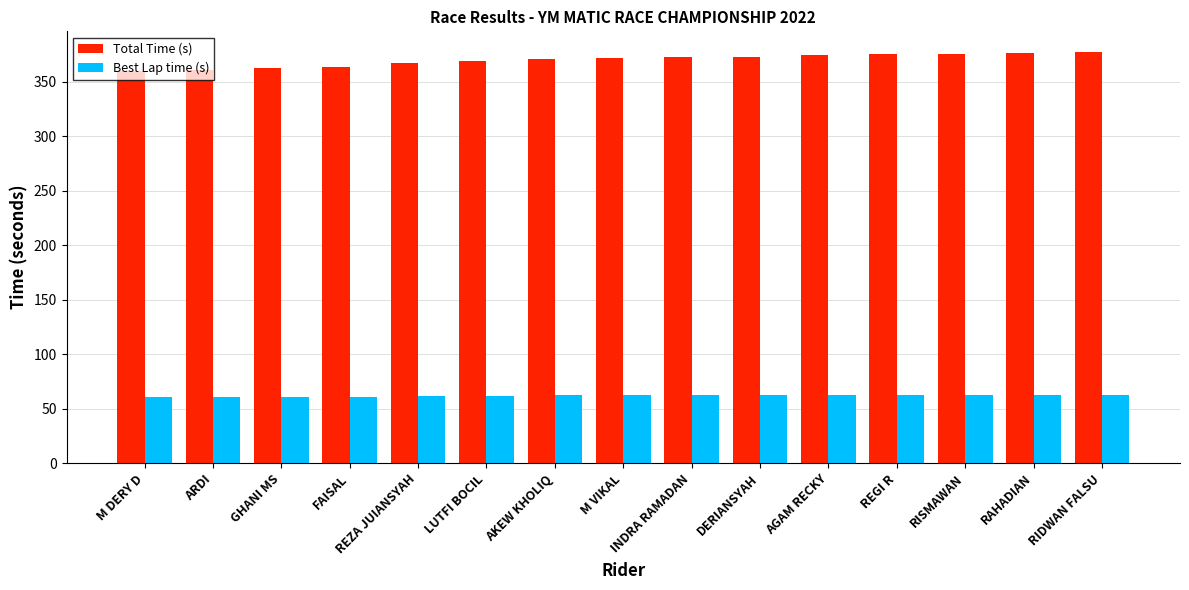

What are all the series names shown in the legend?

Total Time (s), Best Lap time (s)